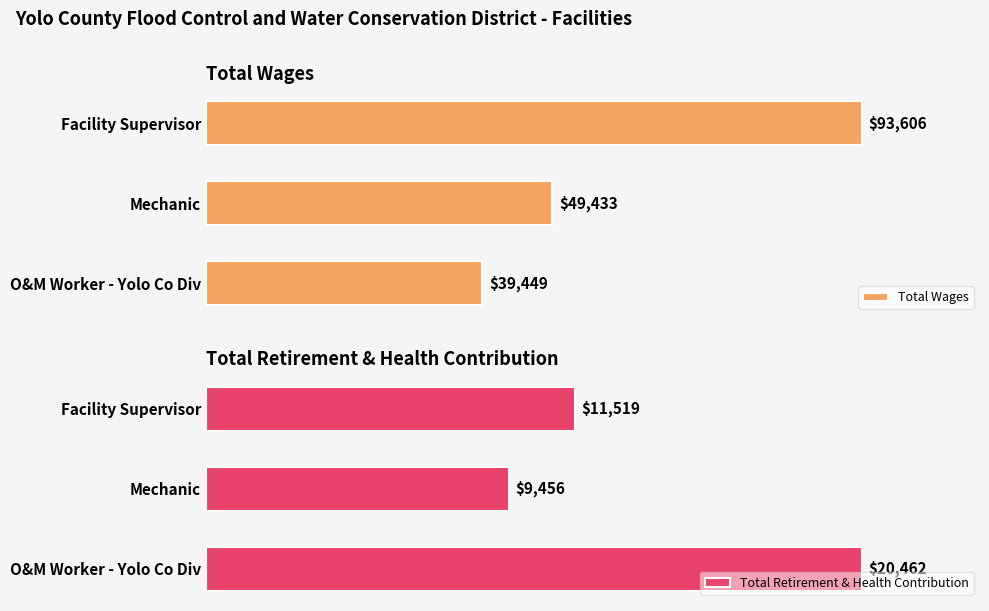

What is the lowest value of the Total Wages series?

39449